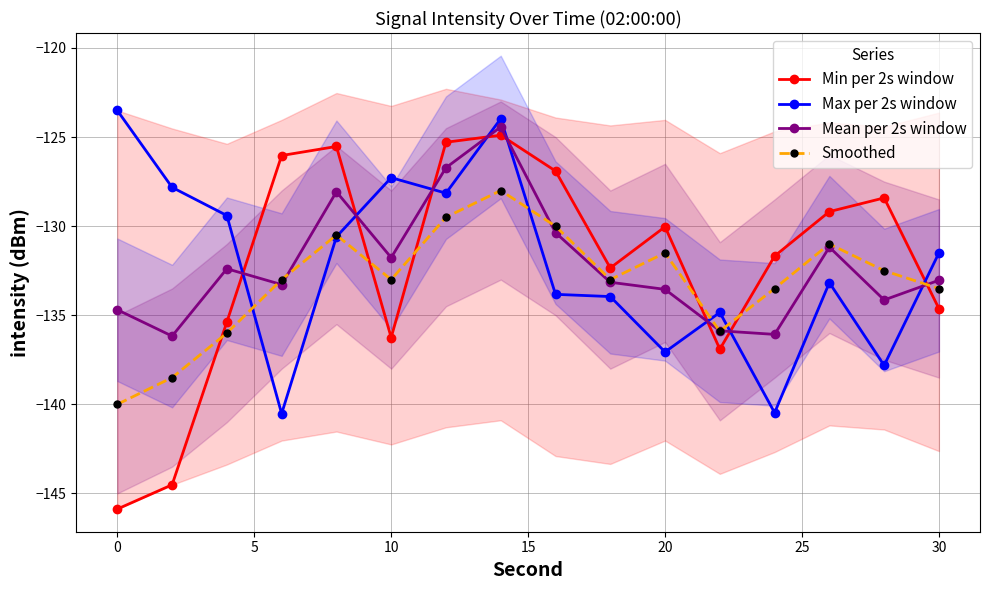

Which series has the widest spread of values?

Min per 2s window